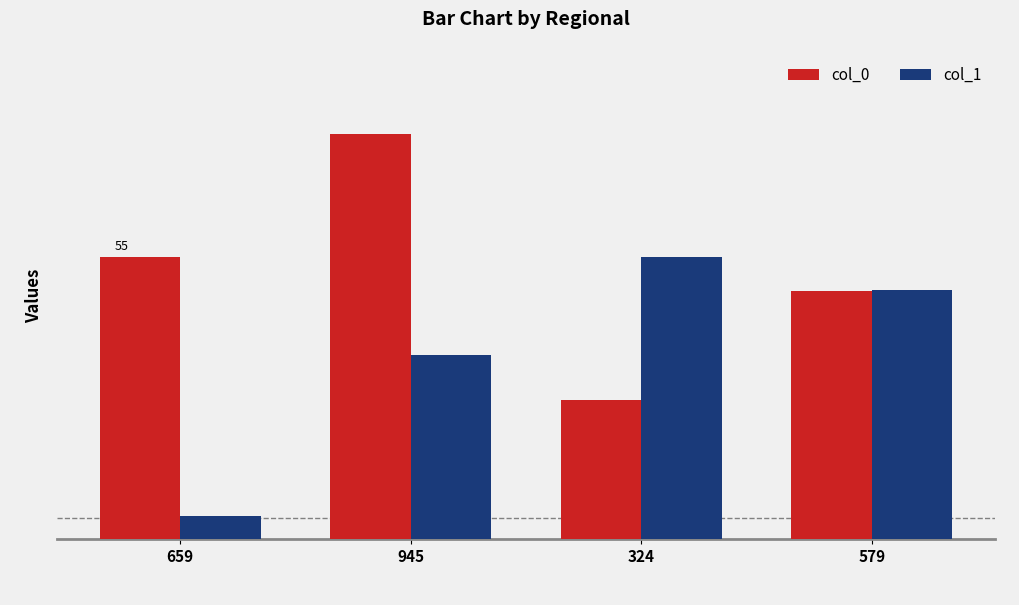

What are all the series names shown in the legend?

col_0, col_1